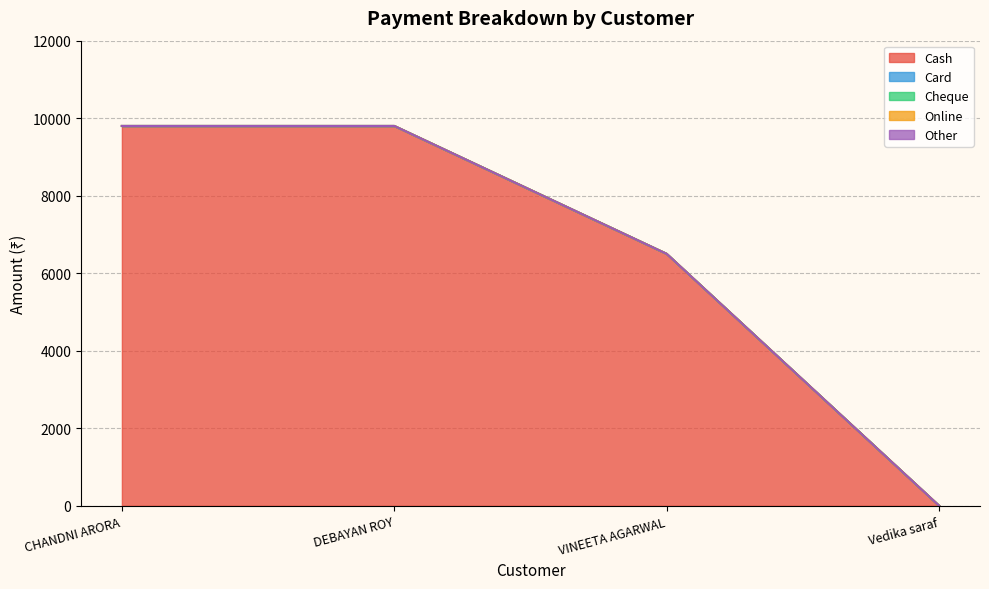

Rank the categories by Cheque value from highest to lowest.

CHANDNI ARORA, DEBAYAN ROY, VINEETA AGARWAL, Vedika saraf